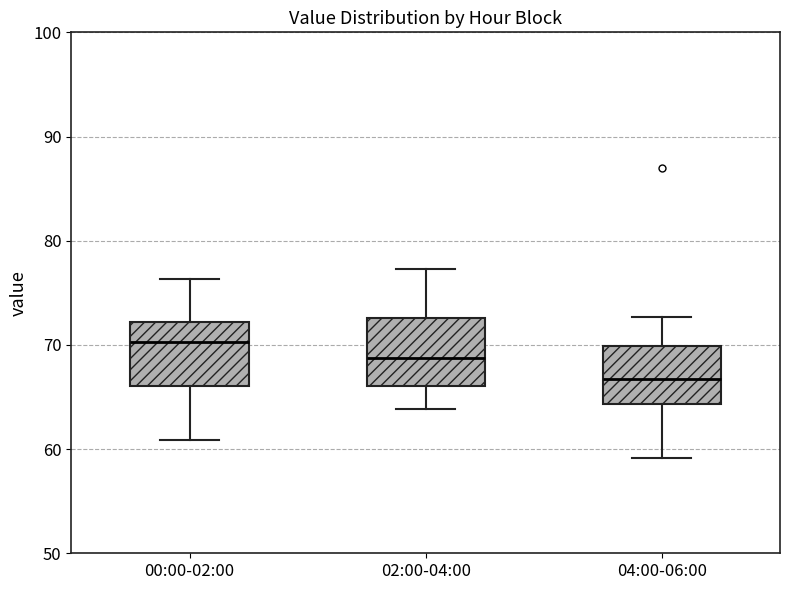

Reading left to right, read every box against the y-axis: the position of its median line, the range the box covers, and the ends of its whiskers. The values are not printed on the chart, so give them approximately, as read against the axis.

00:00-02:00: median 70, box 66 to 72, whiskers 61 to 76
02:00-04:00: median 69, box 66 to 73, whiskers 64 to 77
04:00-06:00: median 67, box 64 to 70, whiskers 59 to 73